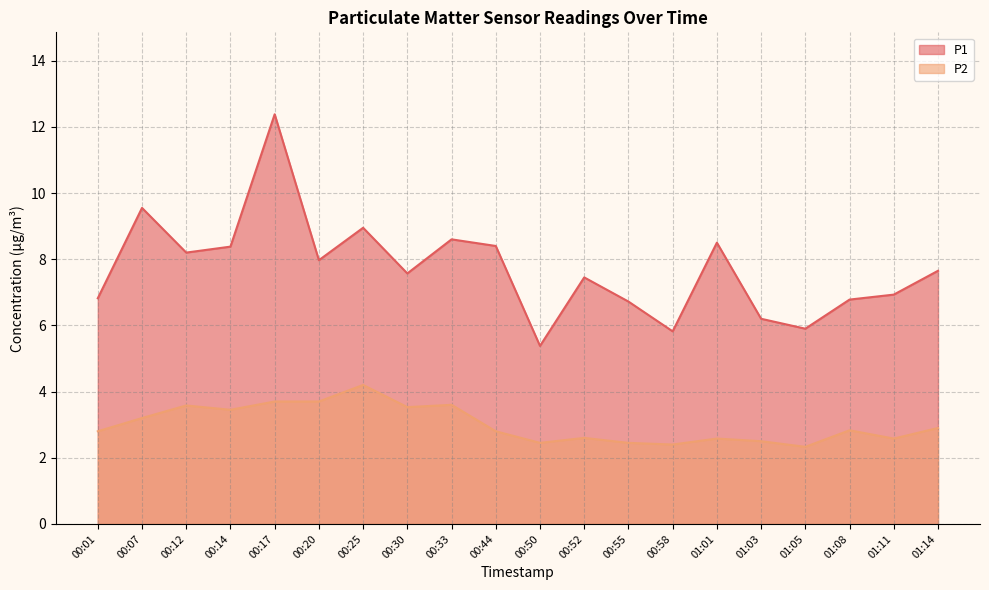

What is the difference between the highest and lowest values at 00:01?

4.0